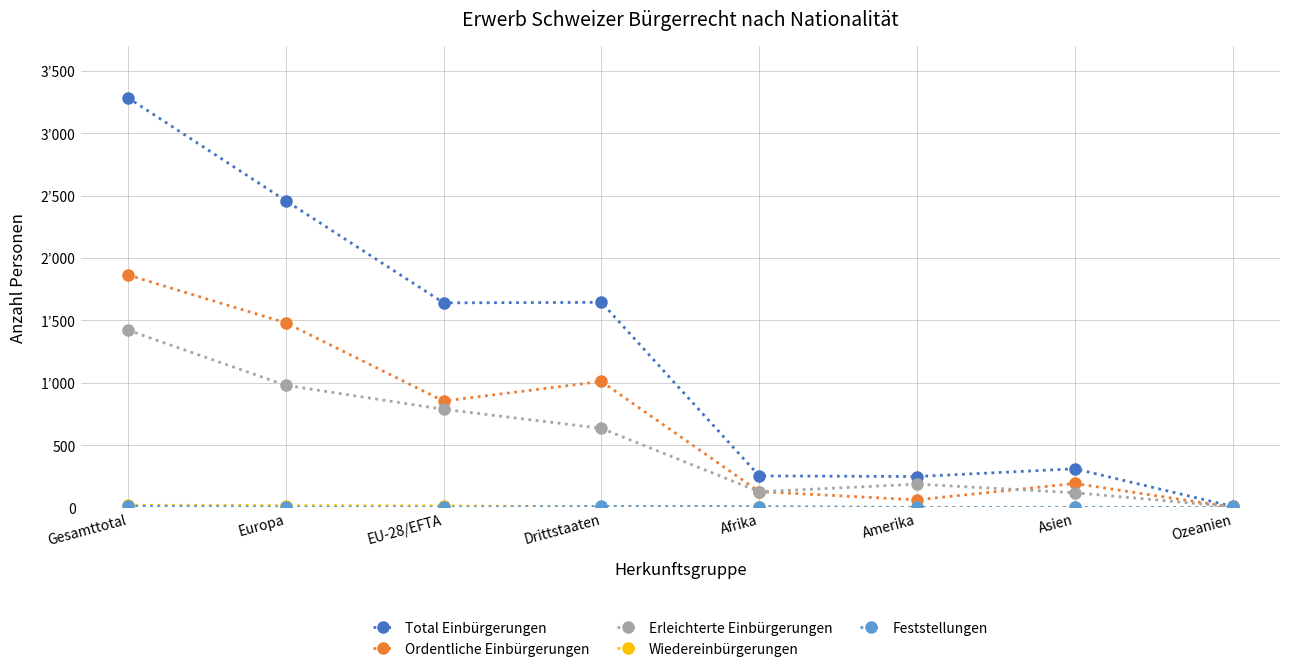

What is the difference between the Feststellungen values at Asien and EU-28/EFTA?

1